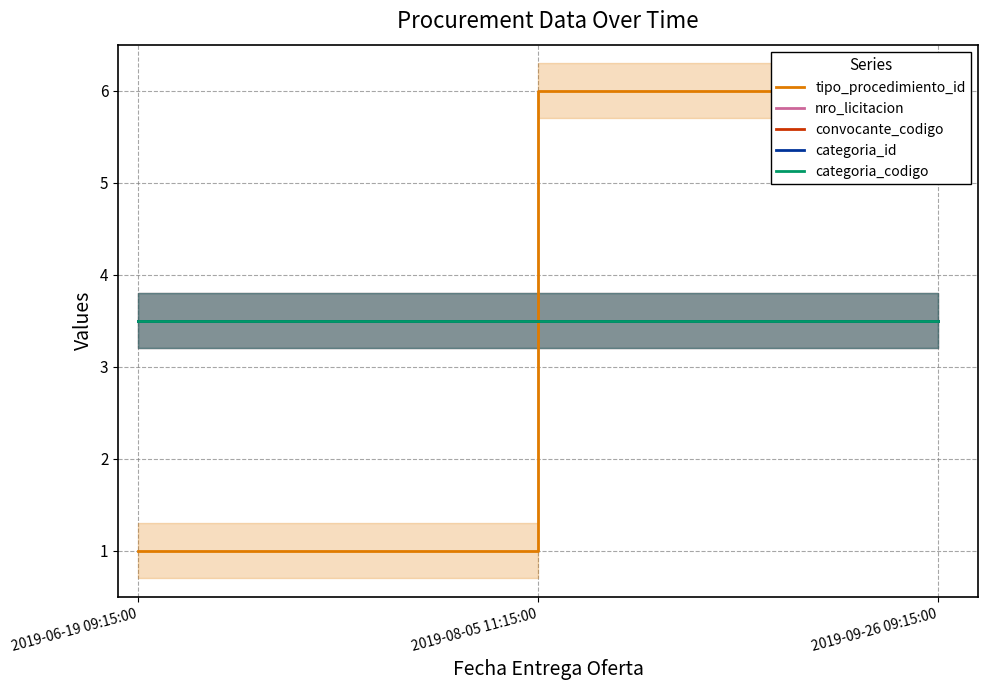

At which category is the sum across all series the highest?

2019-08-05 11:15:00